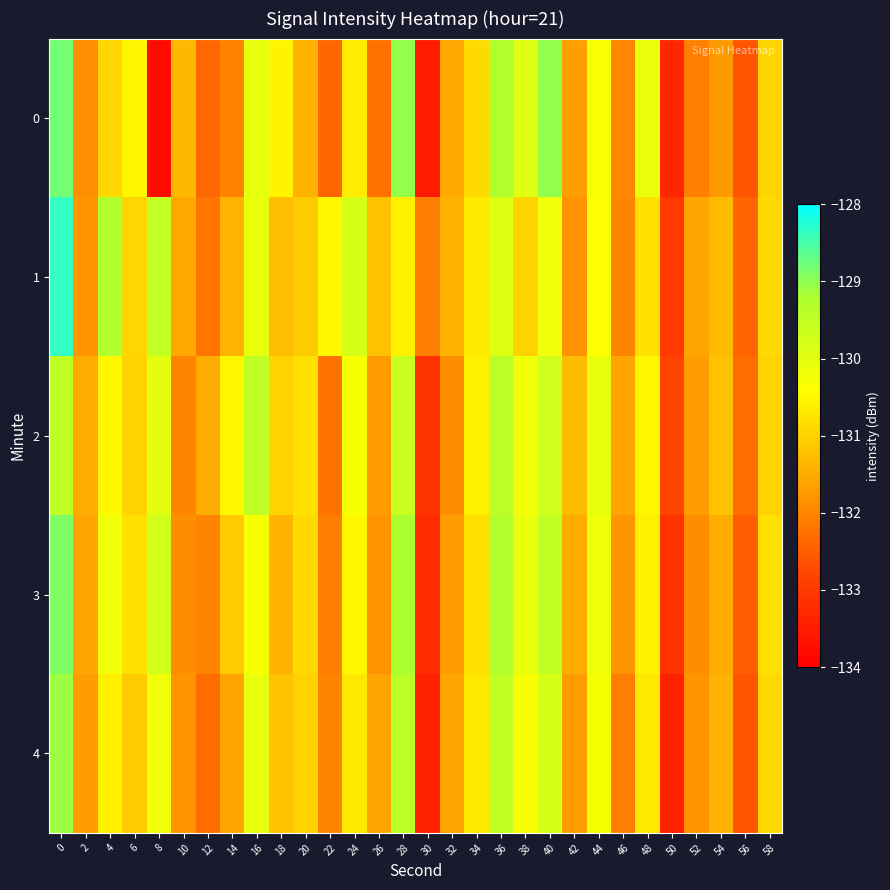

Reading left to right, transcribe all the data shown in this chart.

0: 0=-128.8	2=-131.9	4=-130.9	6=-130.5	8=-133.8	10=-131.3	12=-132.4	14=-132.0	16=-130.0	18=-130.5	20=-131.4	22=-132.4	24=-130.6	26=-132.2	28=-129.0	30=-133.5	32=-131.5	34=-130.9	36=-129.3	38=-130.0	40=-129.0	42=-131.7	44=-130.4	46=-132.0	48=-130.1	50=-133.3	52=-132.1	54=-131.7	56=-132.6	58=-131.0
1: 0=-128.4	2=-131.8	4=-129.3	6=-130.9	8=-129.5	10=-131.5	12=-132.2	14=-131.4	16=-130.1	18=-131.3	20=-131.1	22=-130.5	24=-129.8	26=-131.2	28=-130.6	30=-132.1	32=-131.4	34=-130.7	36=-129.9	38=-131.0	40=-130.2	42=-131.8	44=-130.4	46=-132.0	48=-130.8	50=-133.0	52=-131.6	54=-131.3	56=-132.4	58=-130.9
2: 0=-129.5	2=-131.5	4=-130.5	6=-131.0	8=-130.0	10=-132.0	12=-131.5	14=-130.5	16=-129.5	18=-131.0	20=-130.8	22=-132.2	24=-130.3	26=-131.7	28=-129.6	30=-133.1	32=-131.9	34=-130.6	36=-129.4	38=-130.2	40=-129.7	42=-131.3	44=-130.1	46=-131.6	48=-130.5	50=-132.8	52=-131.7	54=-131.2	56=-132.3	58=-131.0
3: 0=-128.9	2=-131.6	4=-130.2	6=-130.8	8=-129.7	10=-131.9	12=-132.0	14=-131.1	16=-130.3	18=-131.4	20=-130.9	22=-132.1	24=-130.5	26=-131.8	28=-129.2	30=-133.2	32=-131.7	34=-130.8	36=-129.3	38=-130.1	40=-129.5	42=-131.5	44=-130.2	46=-131.8	48=-130.6	50=-133.1	52=-131.9	54=-131.5	56=-132.5	58=-130.8
4: 0=-129.1	2=-131.7	4=-130.6	6=-131.1	8=-130.2	10=-131.8	12=-132.3	14=-131.6	16=-130.1	18=-131.2	20=-131.0	22=-132.0	24=-130.7	26=-131.6	28=-129.4	30=-133.4	32=-131.6	34=-130.7	36=-129.5	38=-130.3	40=-129.8	42=-131.7	44=-130.3	46=-132.1	48=-130.7	50=-133.4	52=-131.8	54=-131.4	56=-132.6	58=-130.9